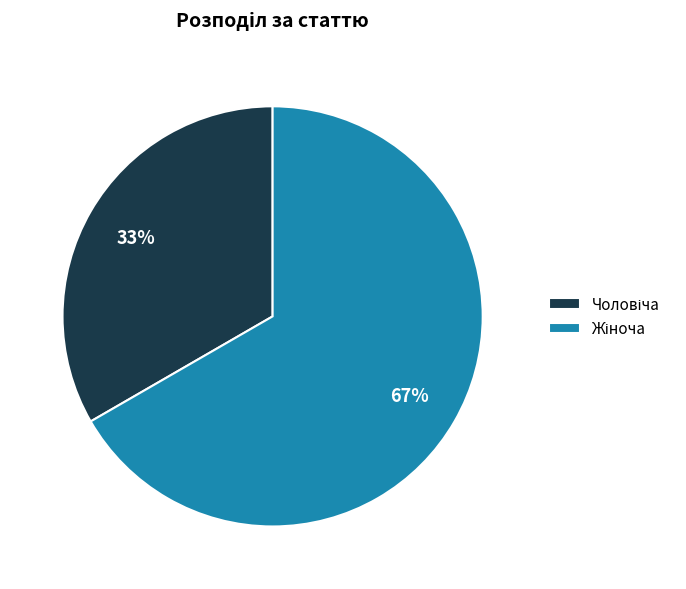

To the nearest percent, what is the average slice percentage?

50%